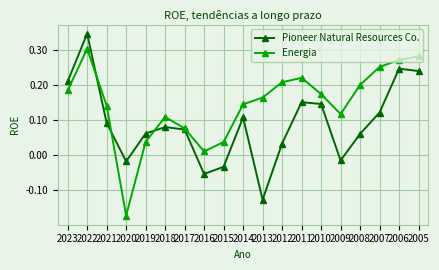

What is the total value across all series at 2005?

0.5